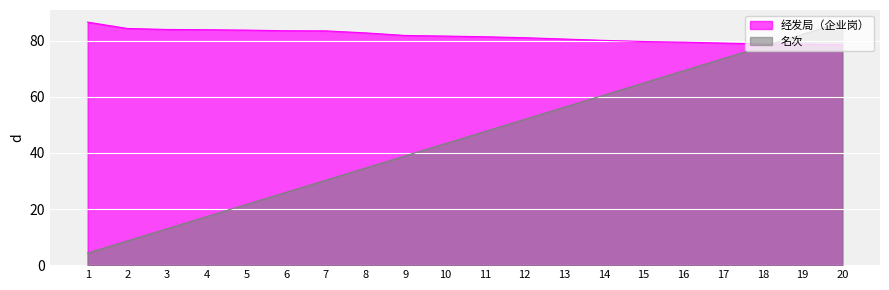

How many data points does each series have?

20